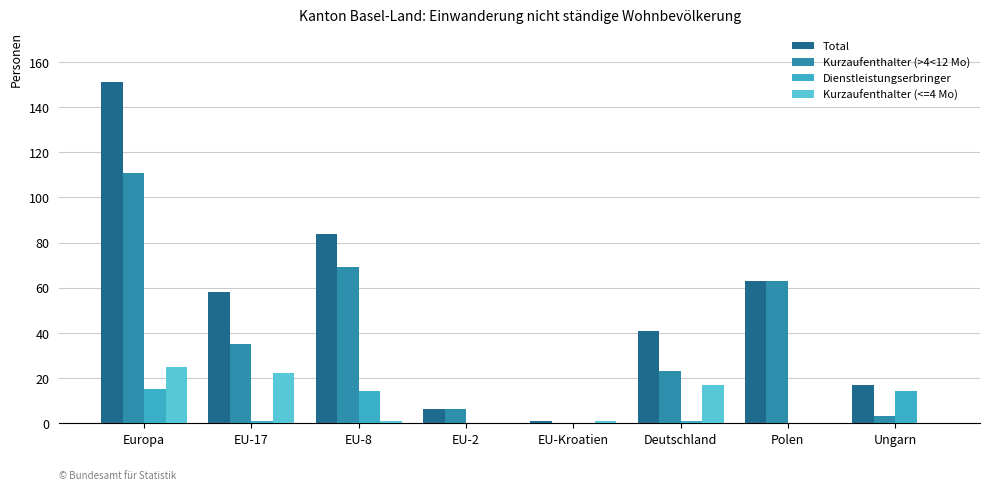

Does the chart contain stacked bars?

No